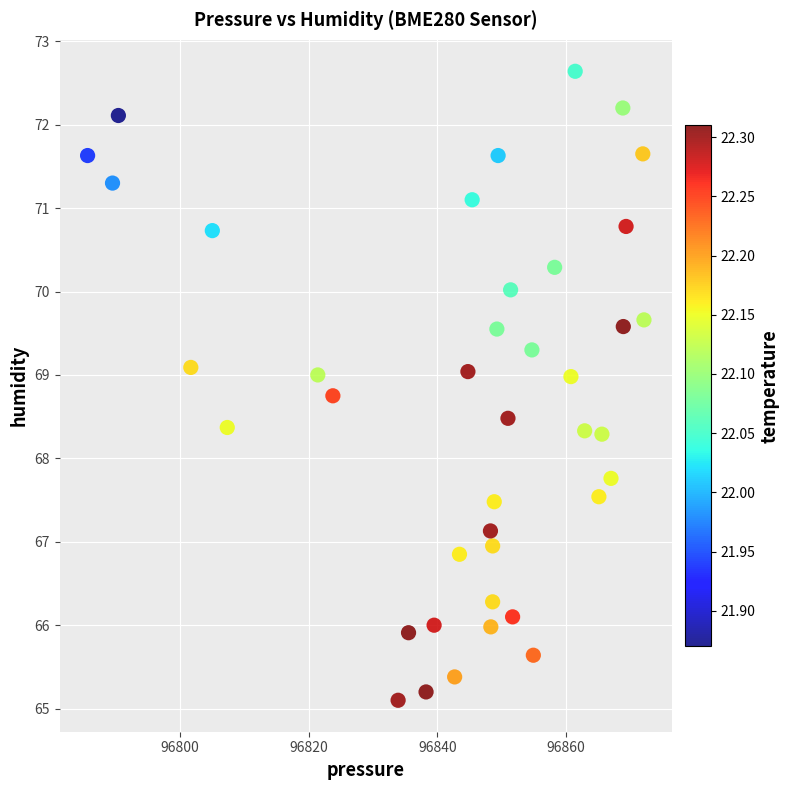

What is the range of Y values (max minus min)?

7.5